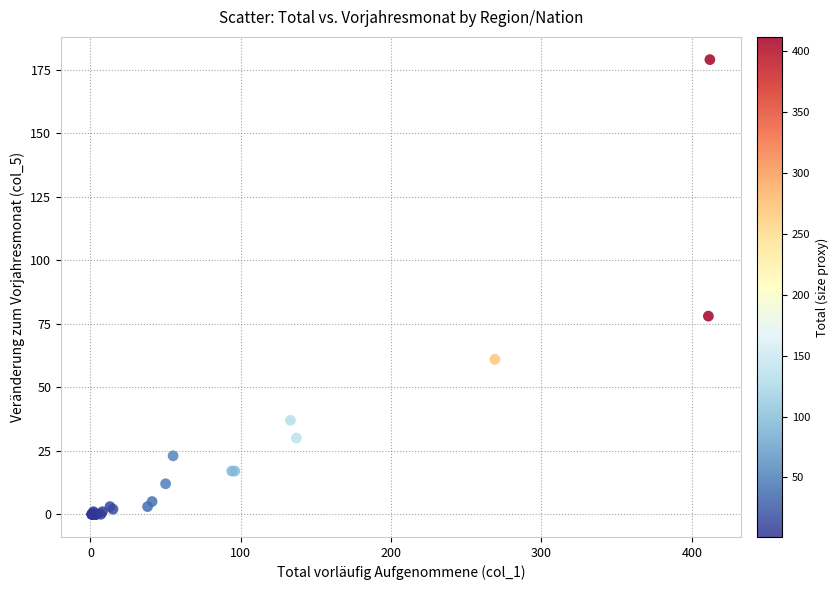

What Y value in the scatter plot is closest to 89?

78